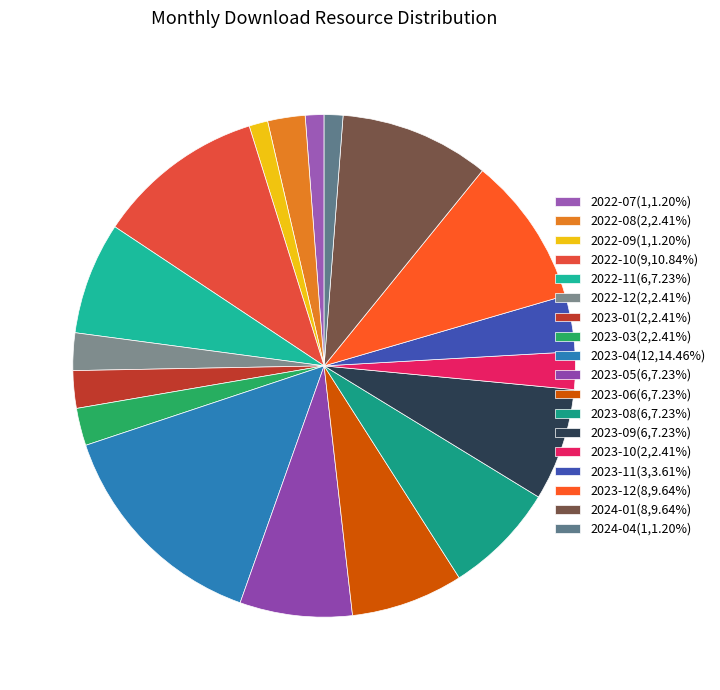

How many slices are in this pie chart?

18